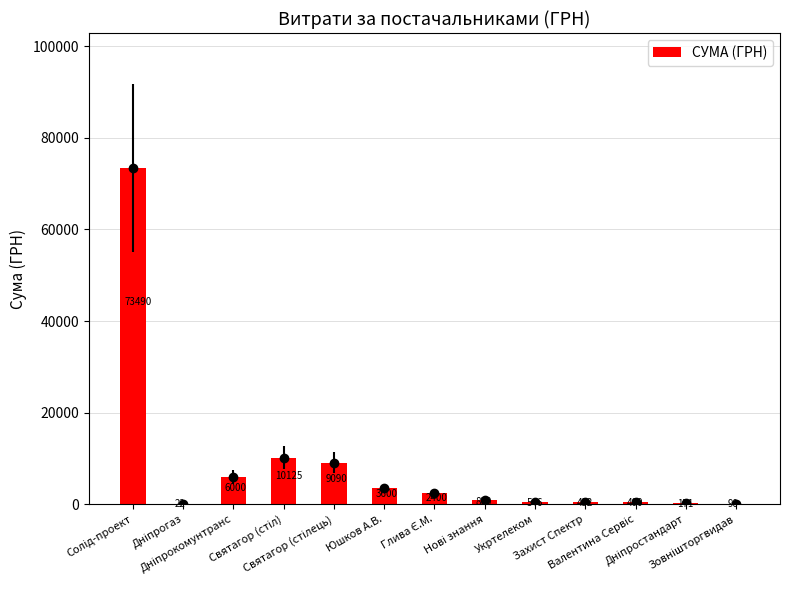

How many data points are above 820?

6